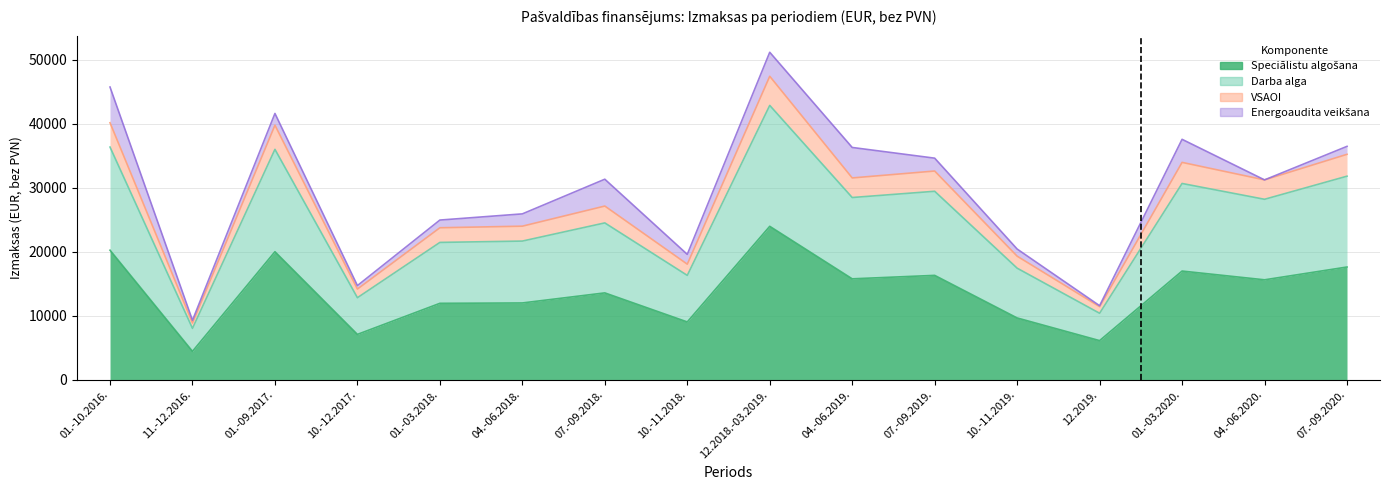

List the labels in order of Darba alga value, smallest first.

11.-12.2016., 12.2019., 10.-12.2017., 10.-11.2018., 10.-11.2019., 01.-03.2018., 04.-06.2018., 07.-09.2018., 04.-06.2020., 04.-06.2019., 07.-09.2019., 01.-03.2020., 07.-09.2020., 01.-09.2017., 01.-10.2016., 12.2018.-03.2019.